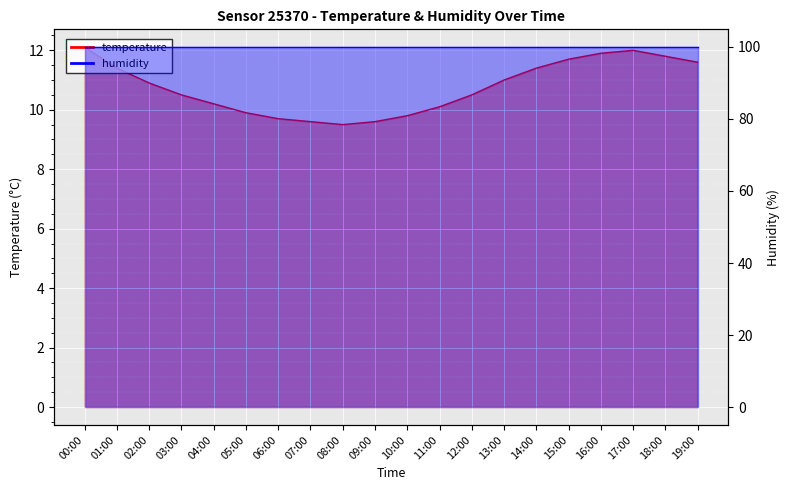

What is the label of the 4th point from the left?

03:00